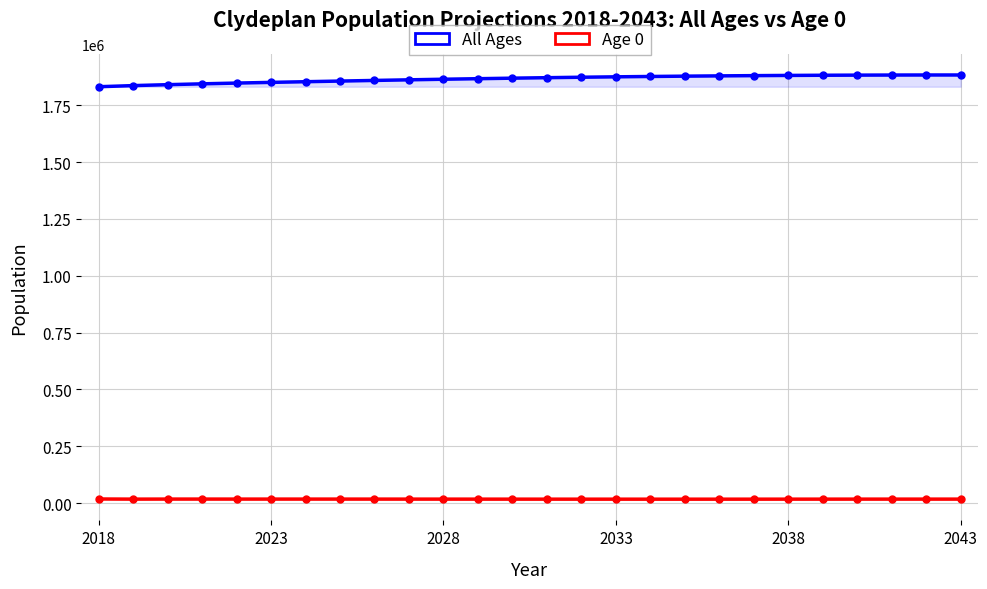

Is the value of All Ages at 2023 greater than the value of Age 0 at 20?

Yes